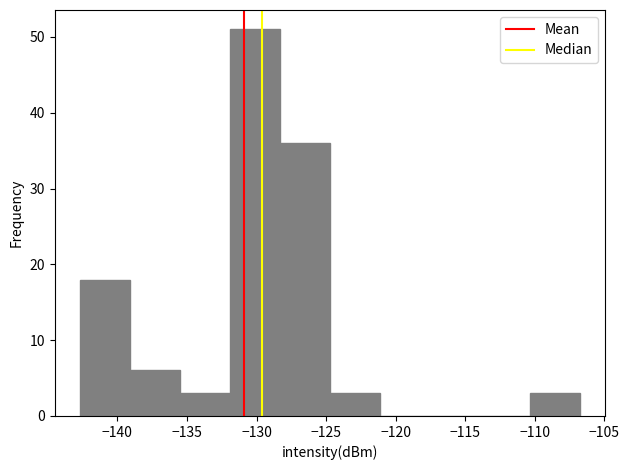

Reading left to right, list every bar in this chart as the range it spans on the x-axis followed by its height. Neither the bar edges nor the heights are printed on the chart, so give them approximately, as read against the axes.

-142.5 to -139.0: 18
-139.0 to -135.5: 6
-135.5 to -132.0: 3
-132.0 to -128.5: 51
-128.5 to -124.5: 36
-124.5 to -121.0: 3
-121.0 to -117.5: 0
-117.5 to -114.0: 0
-114.0 to -110.5: 0
-110.5 to -107.0: 3